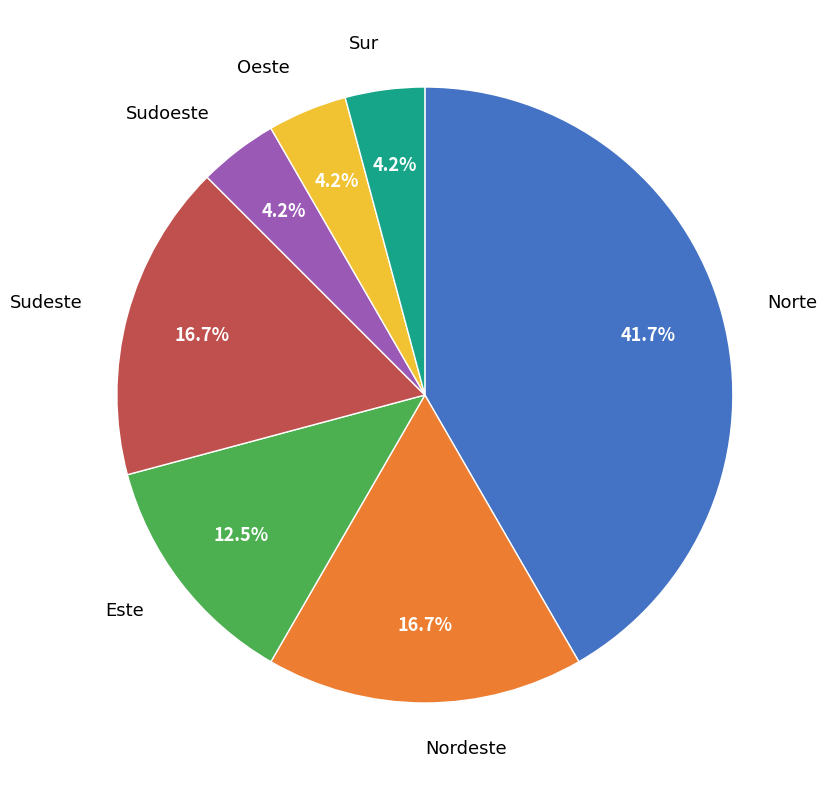

What is the largest slice in the pie chart?

Norte